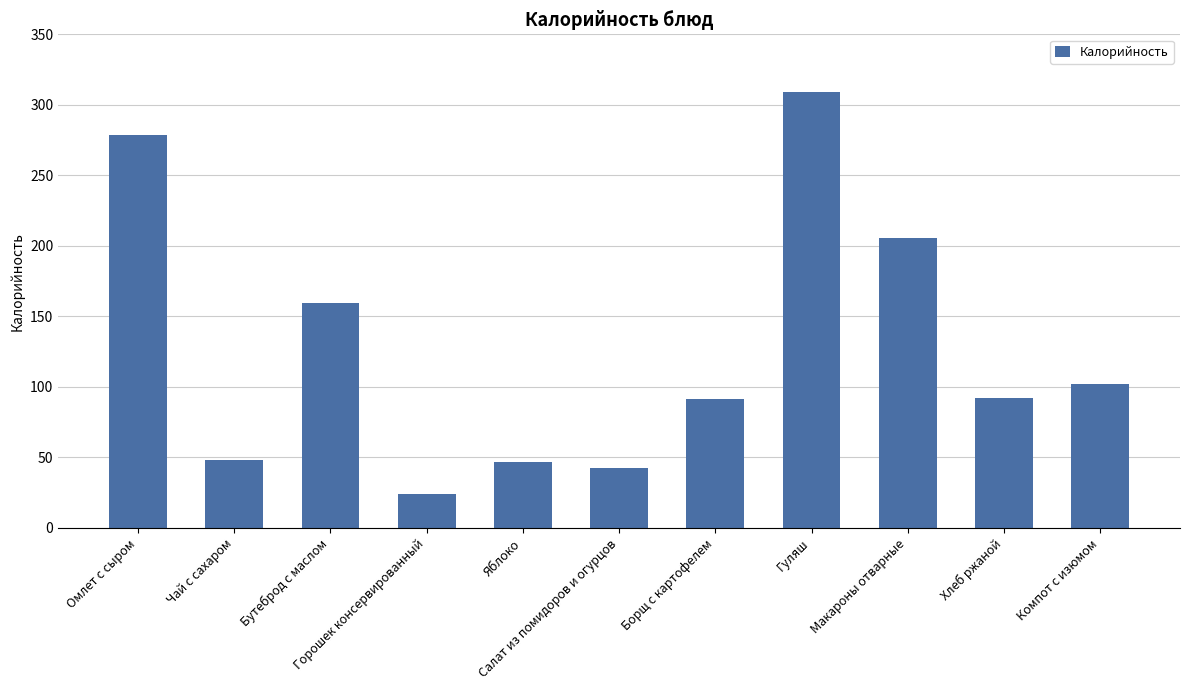

At which category does the chart reach its minimum across all series?

Горошек консервированный